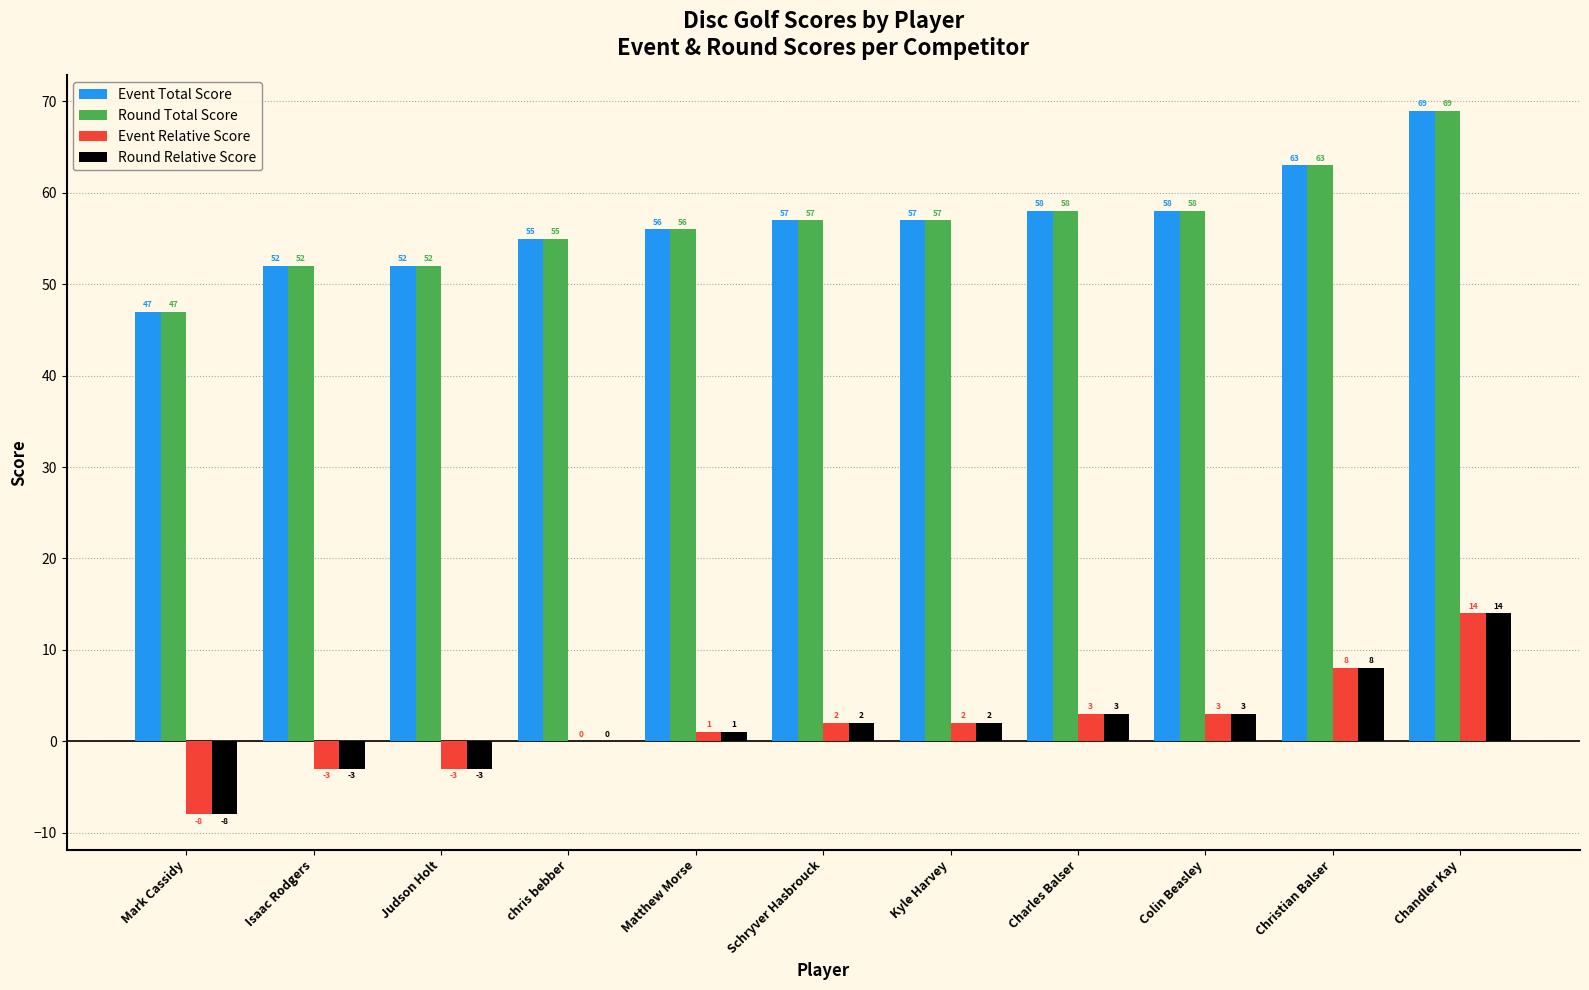

What is the sum of the Event Total Score values at Schryver Hasbrouck and Colin Beasley?

115